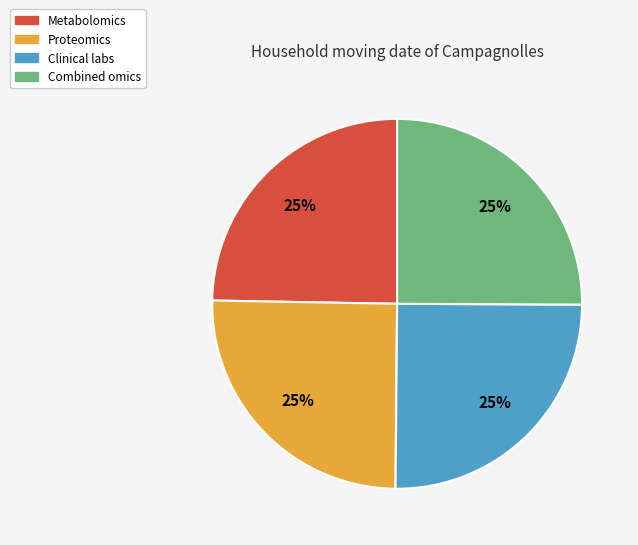

The Metabolomics slice represents 31% of the pie. True or false?

False